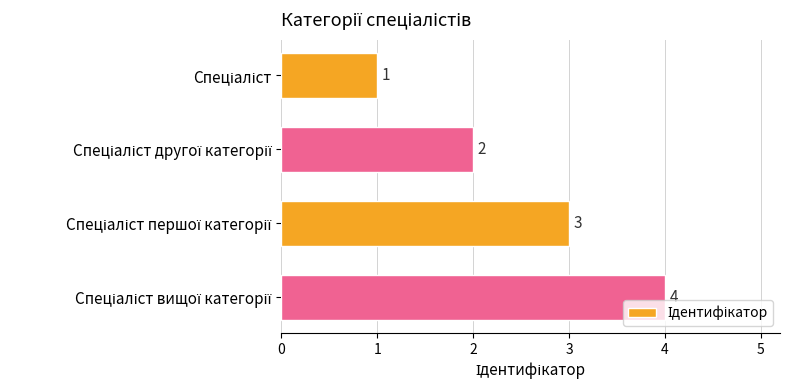

What is the sum of all values?

10